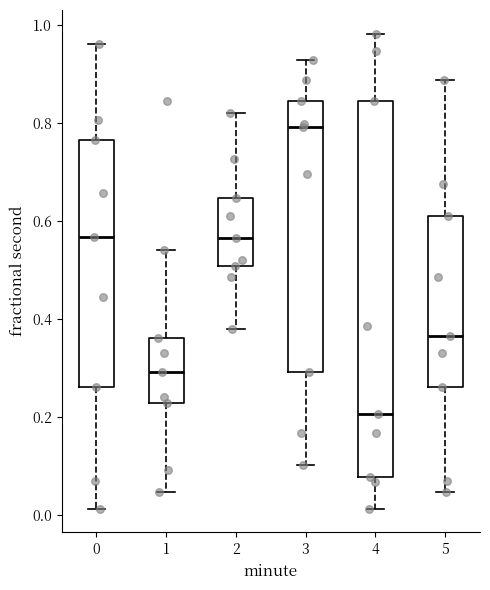

Reading left to right, read every box against the y-axis: the position of its median line, the range the box covers, and the ends of its whiskers. The values are not printed on the chart, so give them approximately, as read against the axis.

0: median 0.56, box 0.26 to 0.76, whiskers 0.02 to 0.96
1: median 0.30, box 0.22 to 0.36, whiskers 0.04 to 0.54
2: median 0.56, box 0.50 to 0.64, whiskers 0.38 to 0.82
3: median 0.80, box 0.30 to 0.84, whiskers 0.10 to 0.92
4: median 0.20, box 0.08 to 0.84, whiskers 0.02 to 0.98
5: median 0.36, box 0.26 to 0.62, whiskers 0.04 to 0.88